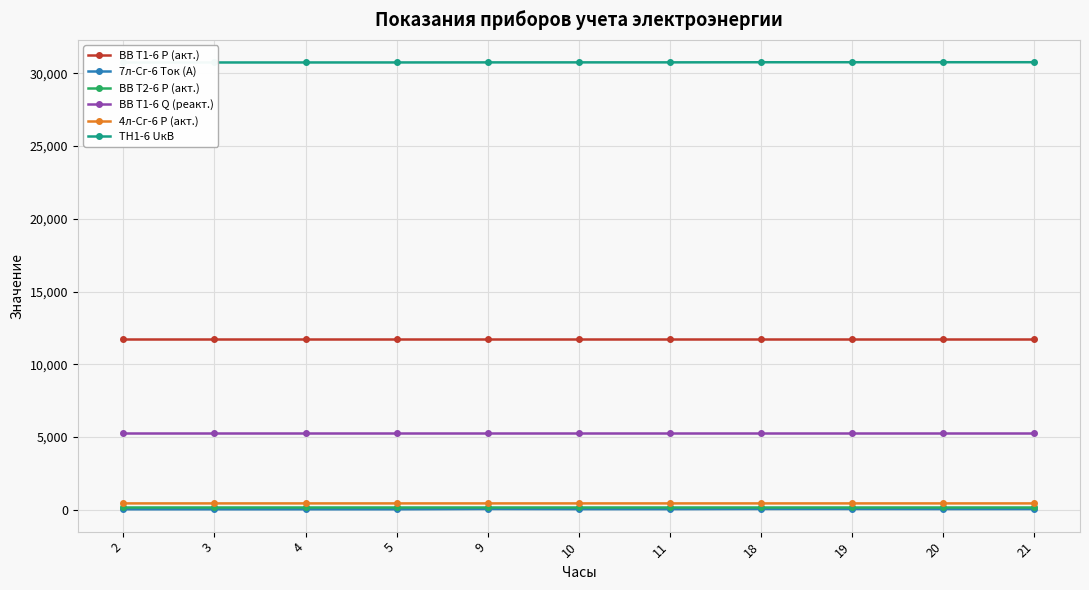

True or false: ВВ Т1-6 Q (реакт.) has more than 2 points higher than both neighbors.

False